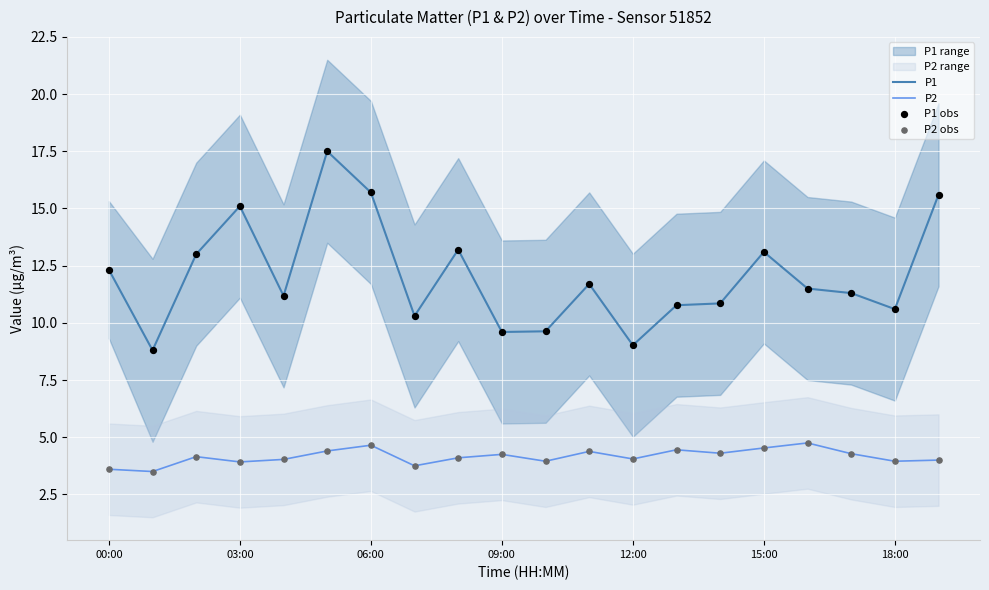

Which series has the largest total across all categories?

P1